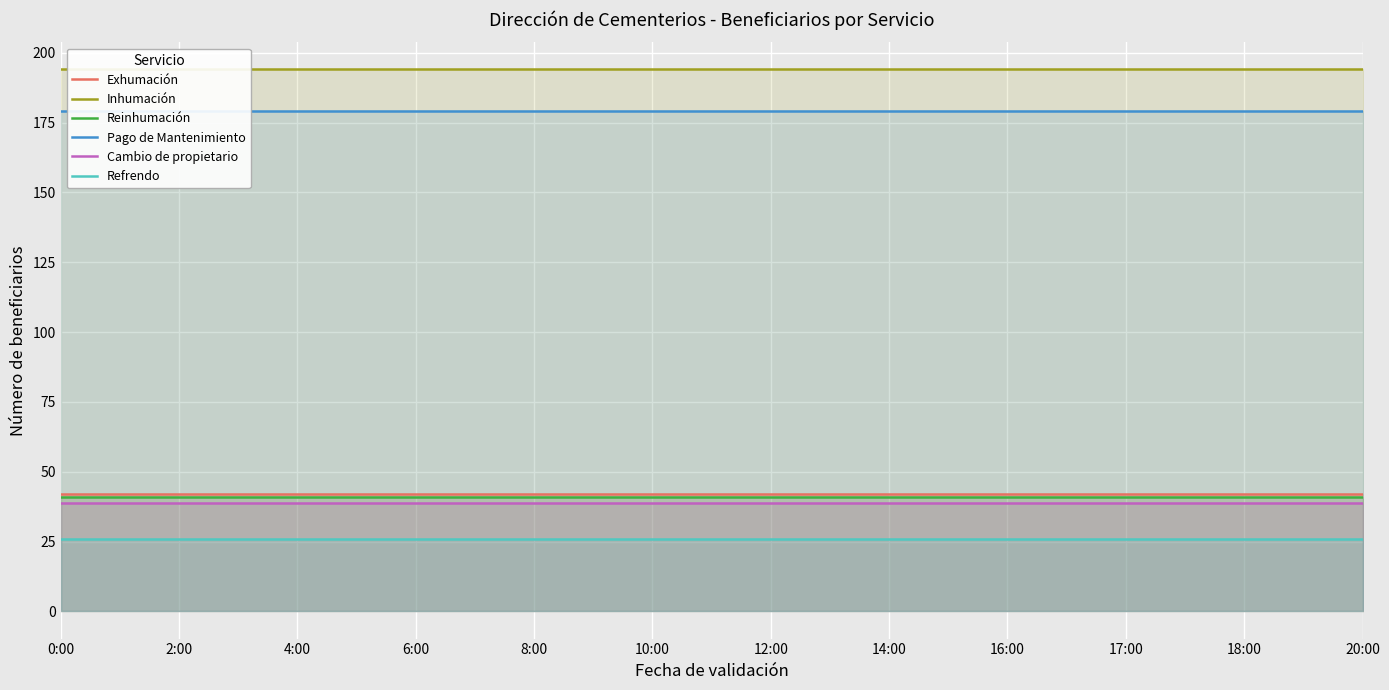

Reading left to right, what are all the values shown in this chart?

Exhumación: 42	42	42	42	42	42	42	42	42	42	42	42
Inhumación: 194	194	194	194	194	194	194	194	194	194	194	194
Reinhumación: 41	41	41	41	41	41	41	41	41	41	41	41
Pago de Mantenimiento: 179	179	179	179	179	179	179	179	179	179	179	179
Cambio de propietario: 39	39	39	39	39	39	39	39	39	39	39	39
Refrendo: 26	26	26	26	26	26	26	26	26	26	26	26